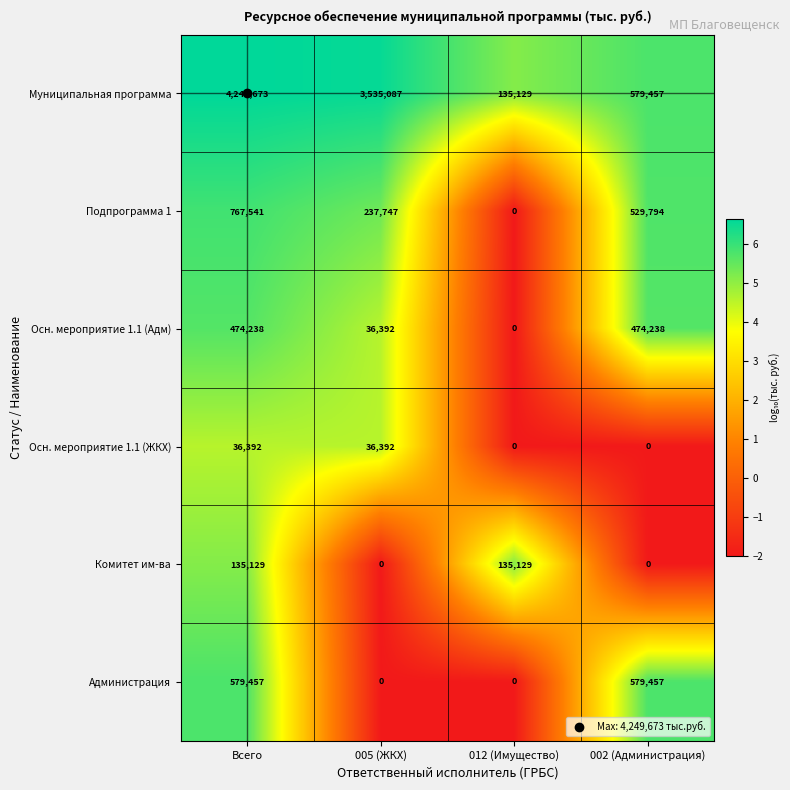

Rank the series by their maximum value, from lowest to highest.

Осн. мероприятие 1.1 (ЖКХ), Комитет им-ва, Осн. мероприятие 1.1 (Адм), Администрация, Подпрограмма 1, Муниципальная программа